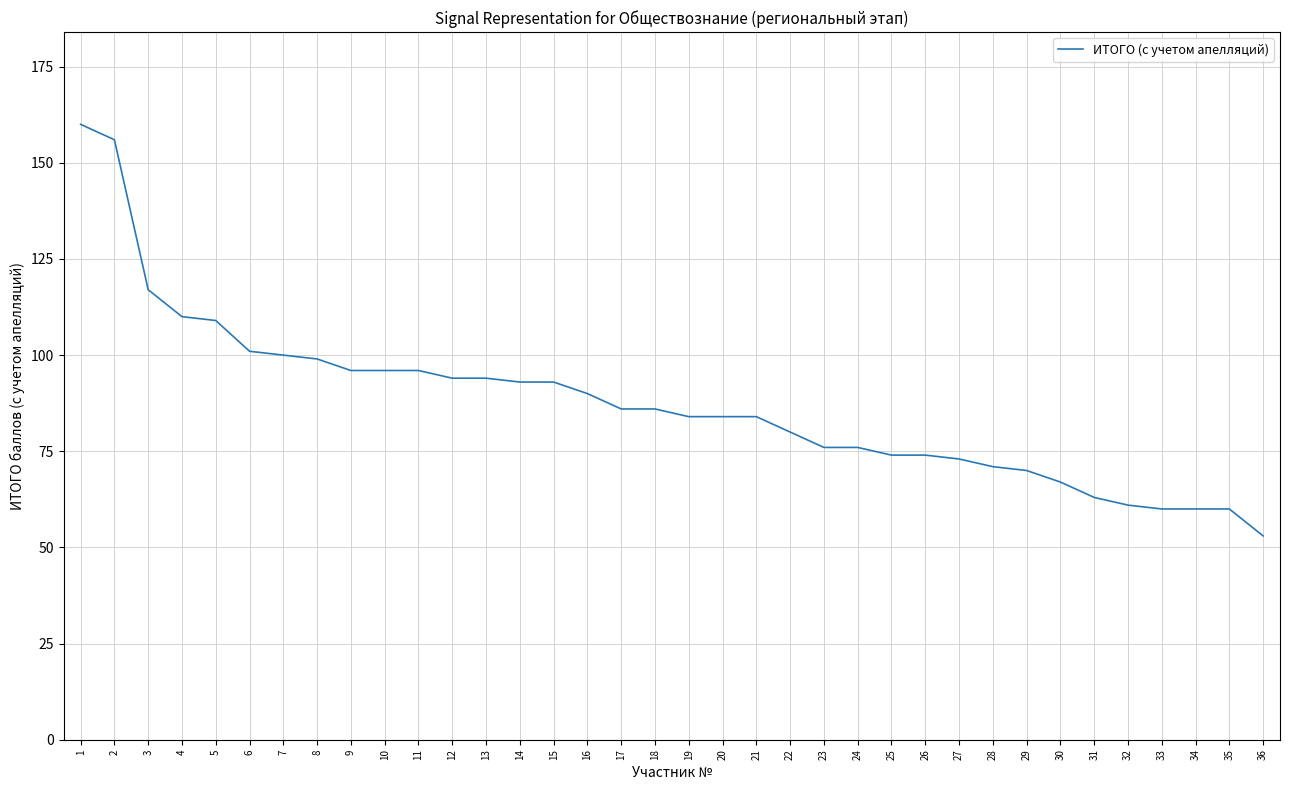

What is the minimum value shown in the chart?

53